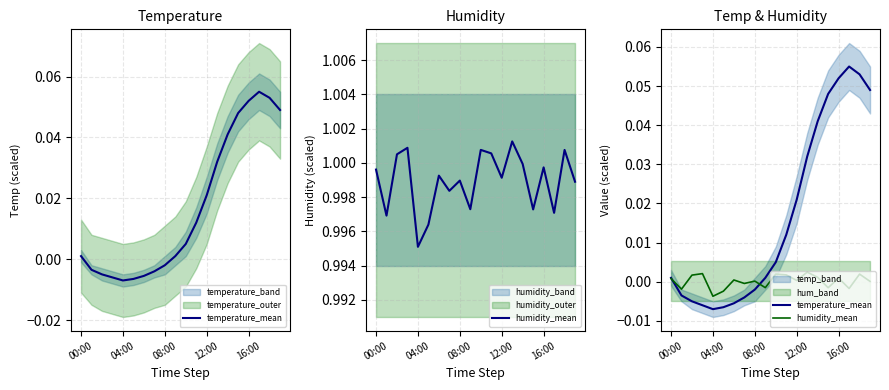

After their last crossing, which series has the higher values: humidity_mean or temperature_mean?

temperature_mean